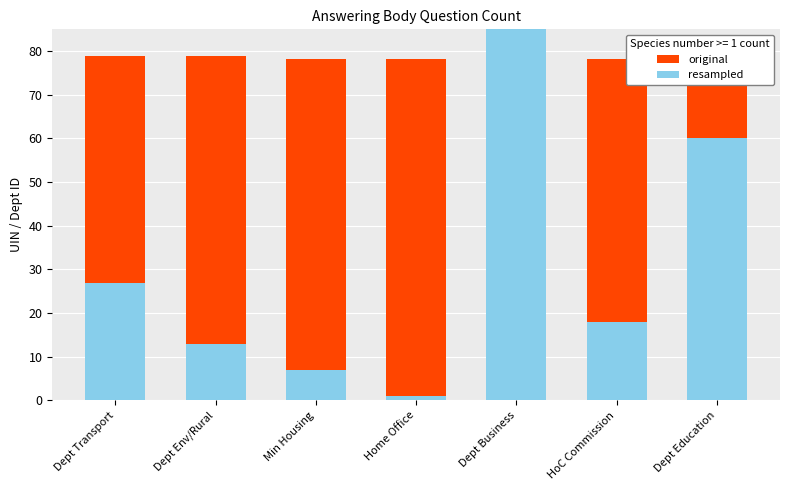

Which has a higher value, HoC Commission or Min Housing?

HoC Commission